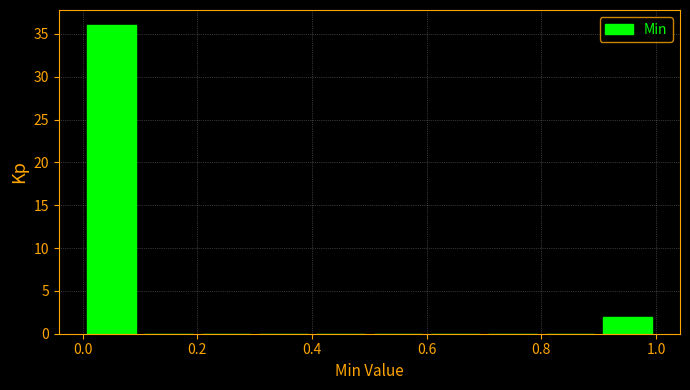

Which range on the x-axis has the tallest bar?

0.0 to 0.1